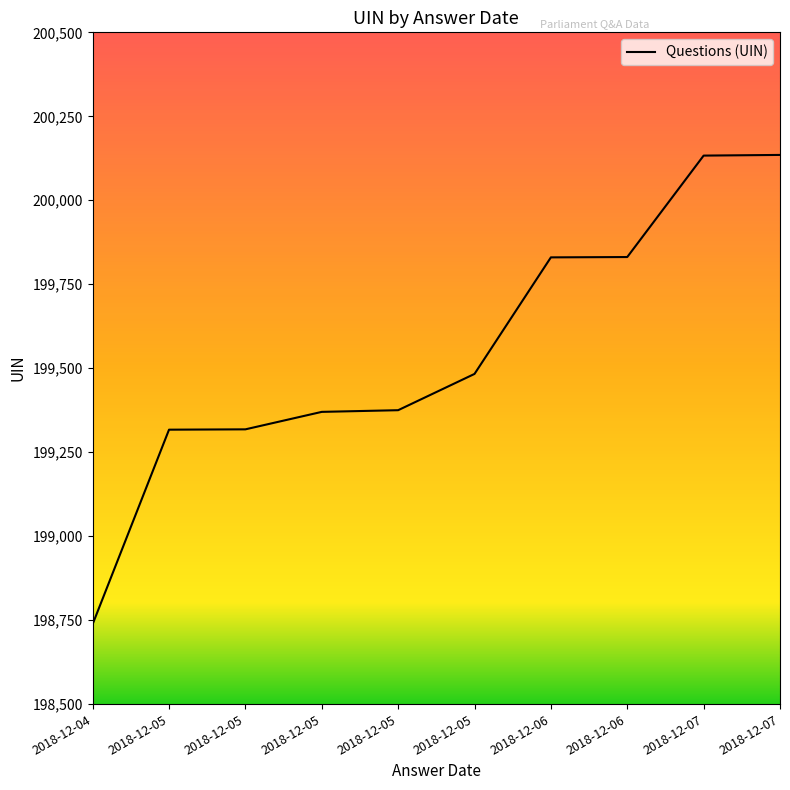

Does the chart have visible grid lines?

No